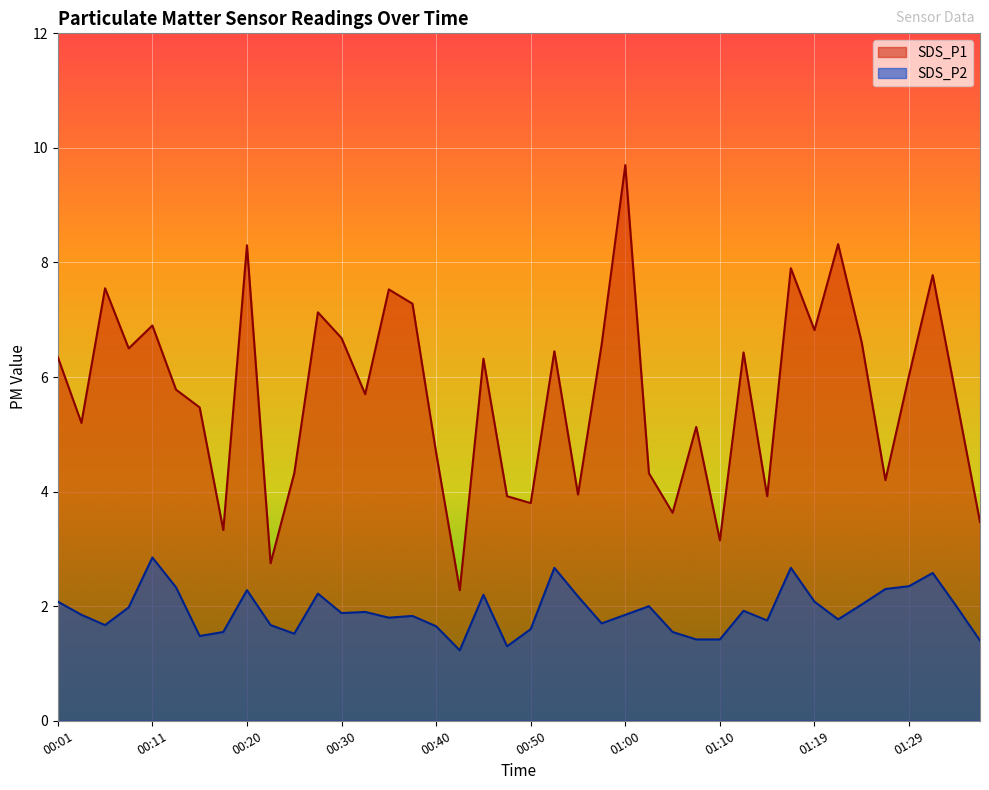

What position from the left is 00:28?

12